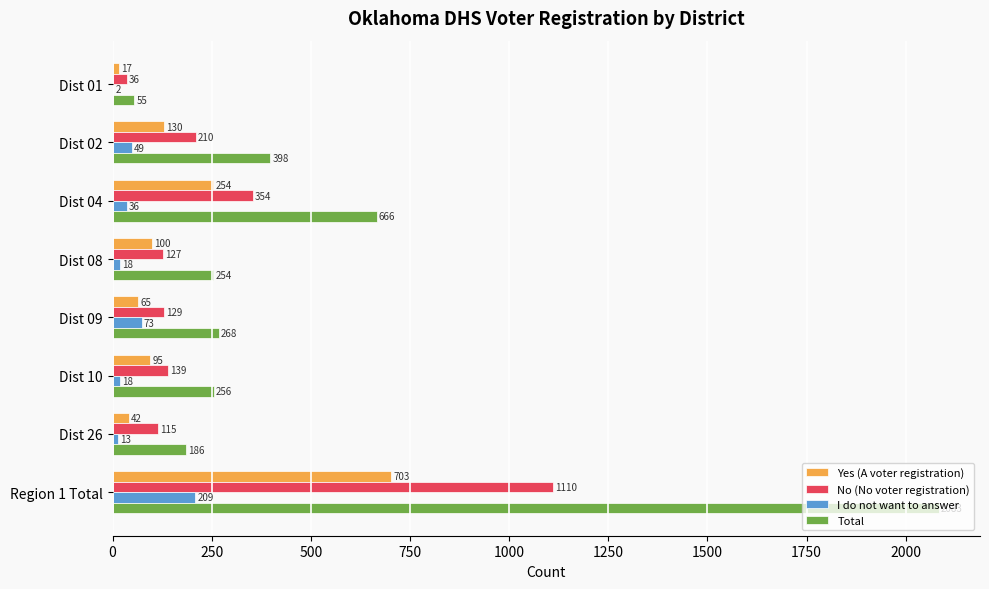

What is the sum of all I do not want to answer values?

418